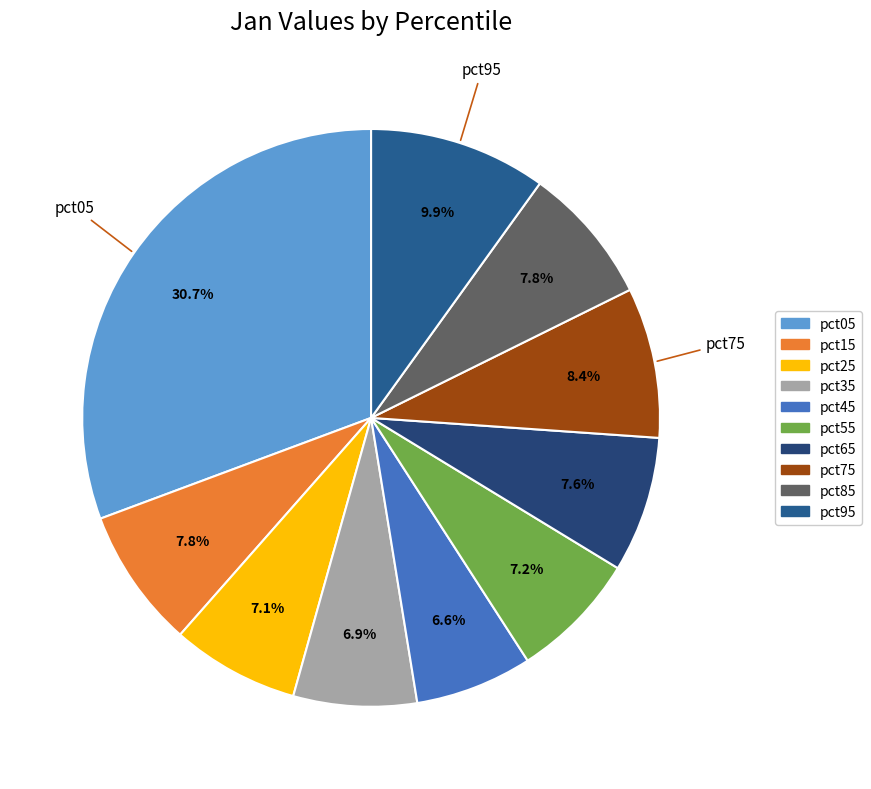

How many segments does this pie chart have?

10